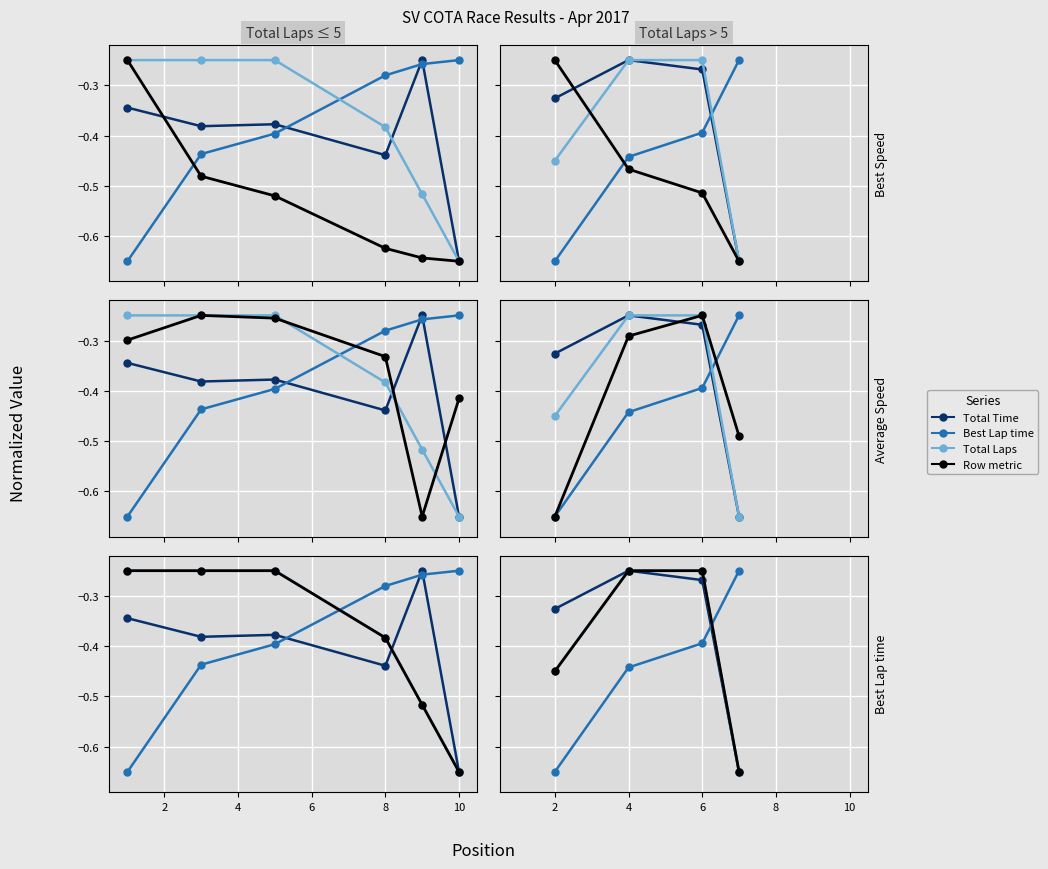

What is the lowest value of the Total Laps series?

-0.7